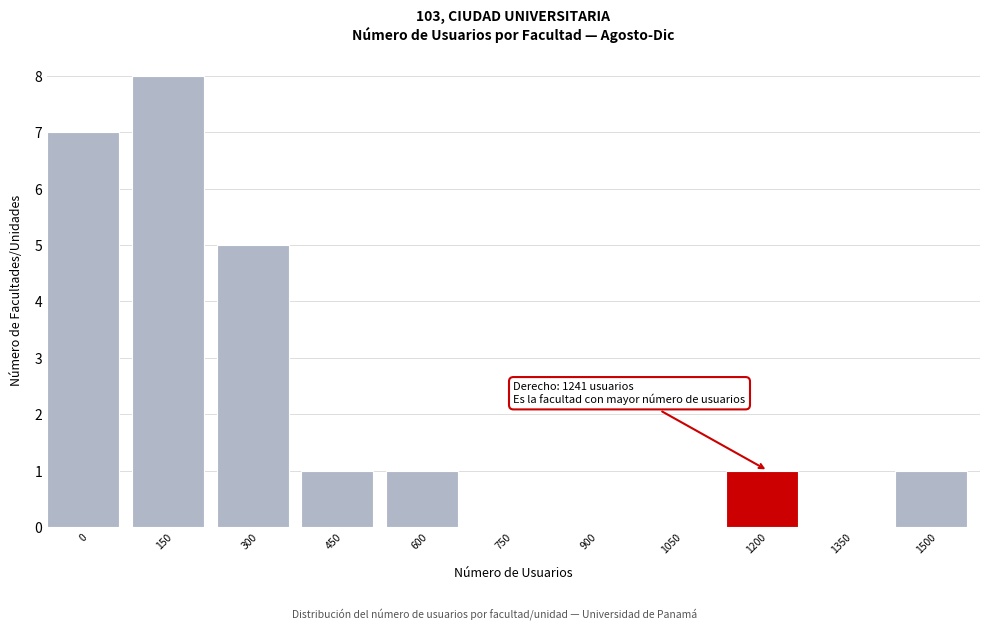

Reading left to right, what are all the values shown in this chart?

0=7	150=8	300=5	450=1	600=1	750=0	900=0	1050=0	1200=1	1350=0	1500=1